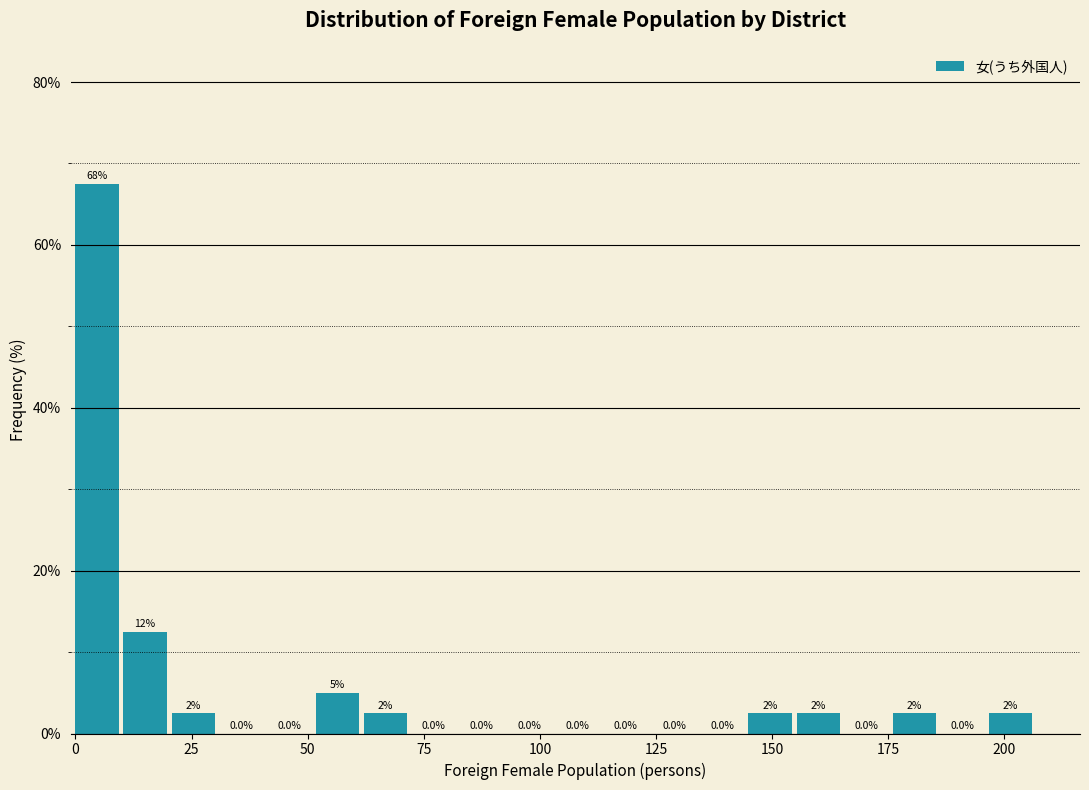

Around what value on the x-axis is the tallest bar? Give the approximate position of its centre, as read against the axis.

5